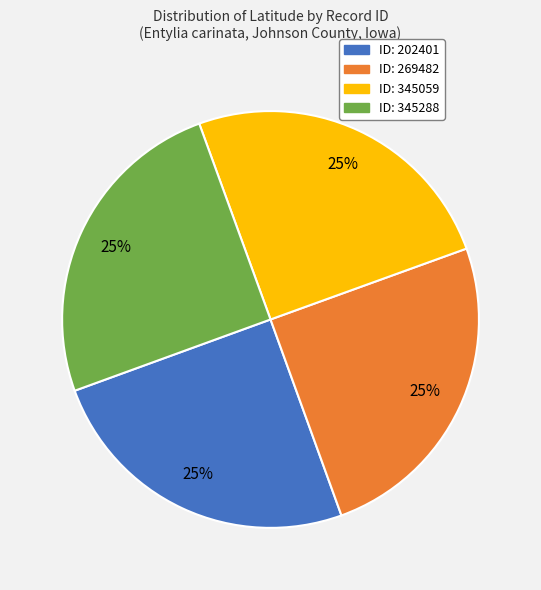

How many slices are in this pie chart?

4